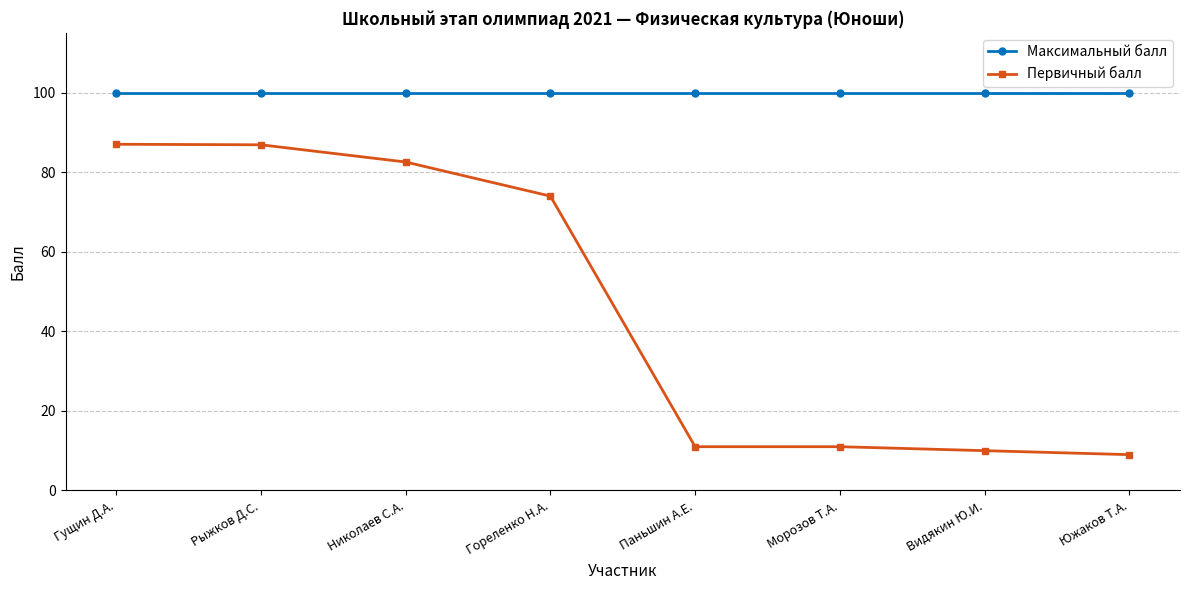

Where does the Первичный балл series first go above 73?

Гущин Д.А.